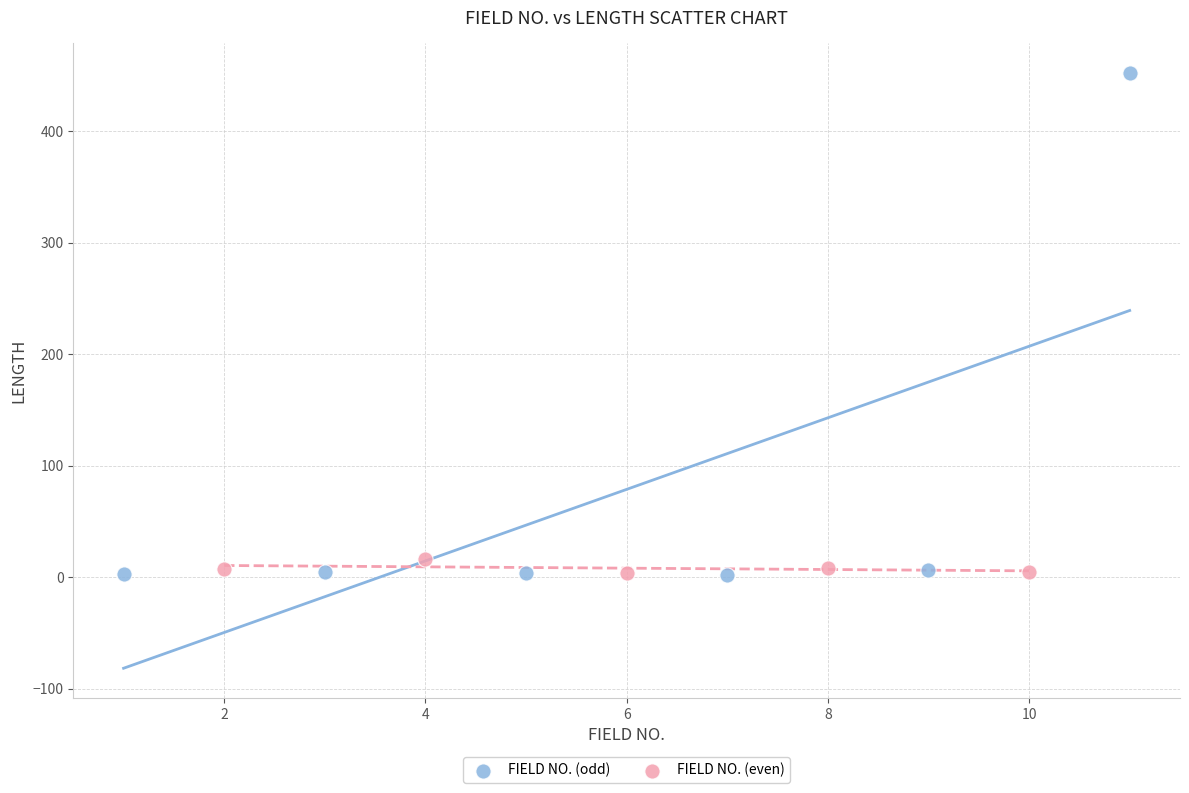

Which series reaches the maximum Y coordinate?

FIELD NO. (odd)